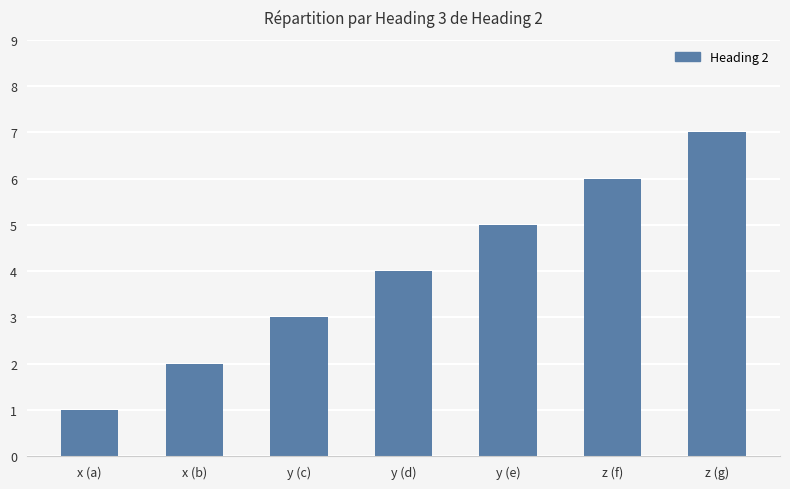

Approximately how many times larger is the value at y (c) compared to x (b)?

1.5